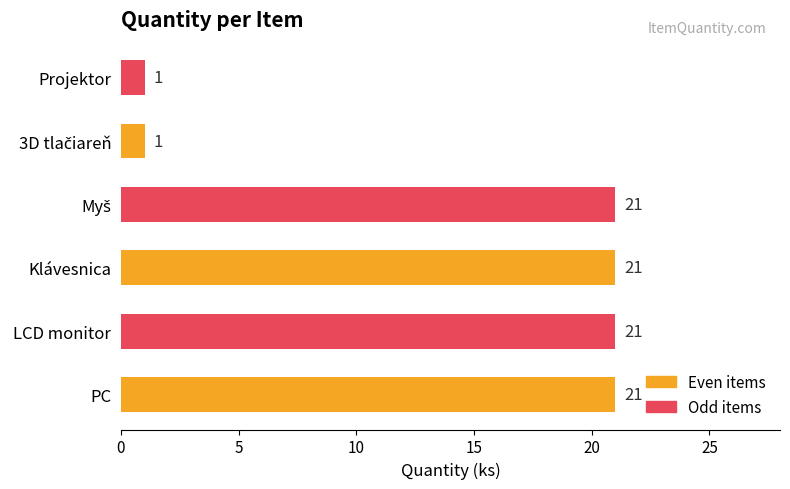

Approximately how many times larger is the value at Klávesnica compared to LCD monitor?

1.0